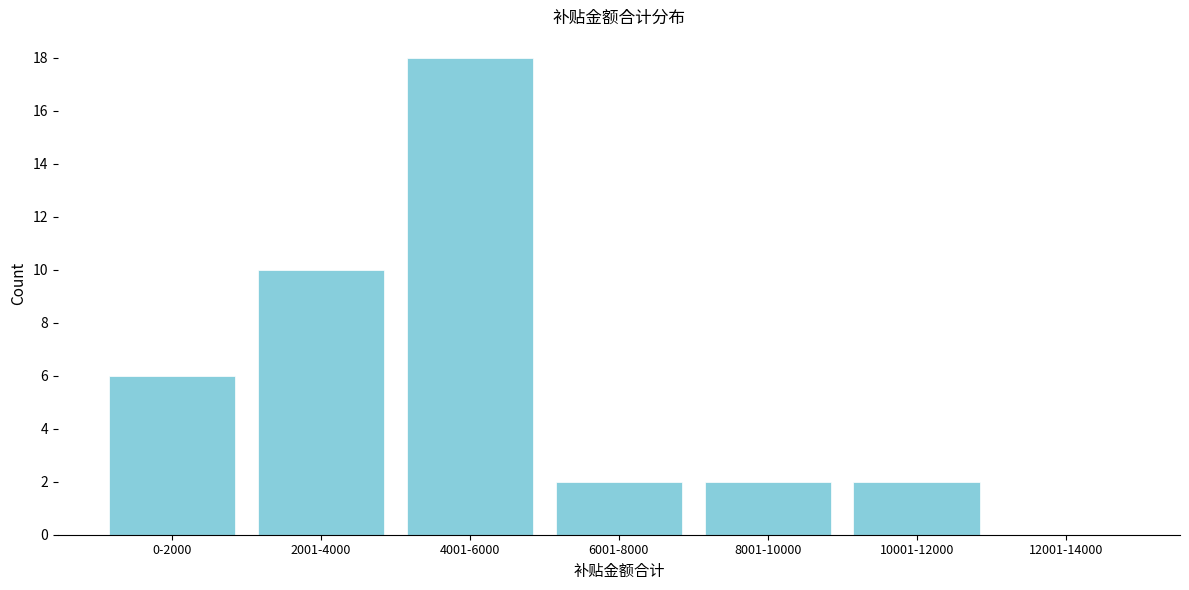

Reading left to right, transcribe all the data shown in this chart.

0-2000=6	2001-4000=10	4001-6000=18	6001-8000=2	8001-10000=2	10001-12000=2	12001-14000=0